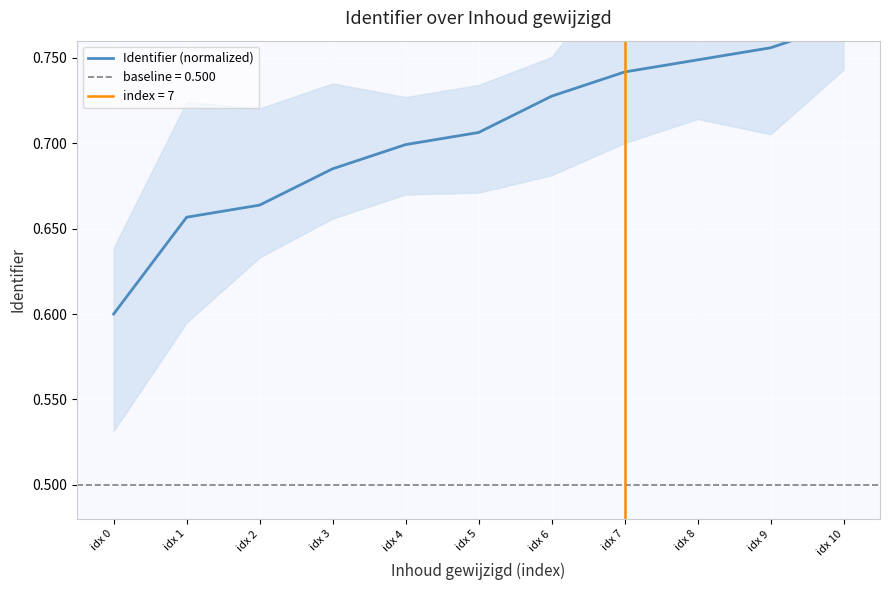

What value does the data have at idx 2?

0.7